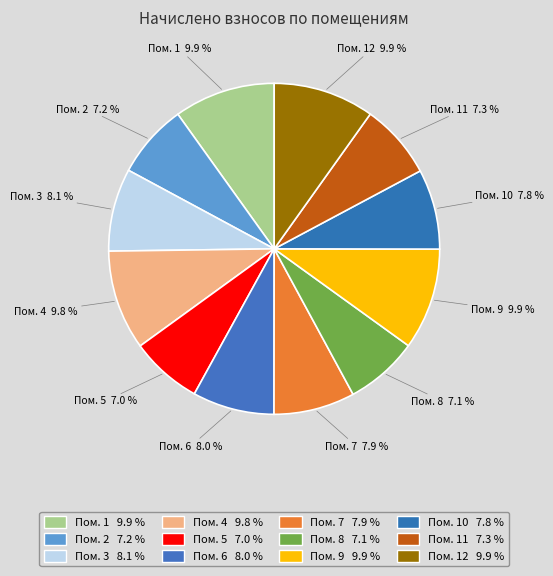

Combined, do Пом. 6 and Пом. 7 account for over 50%?

No